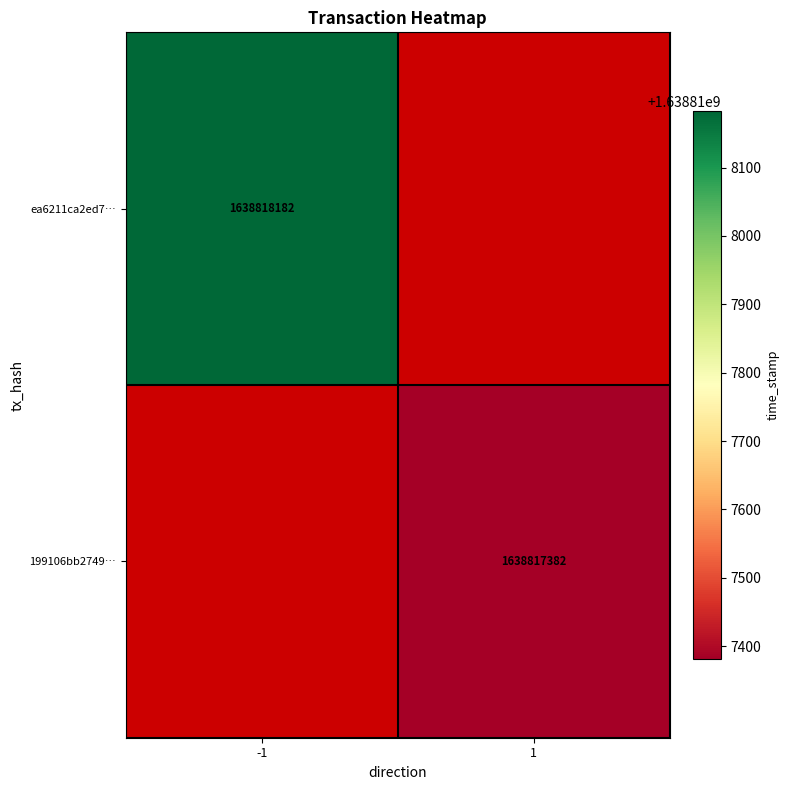

Between direction and time_stamp, which series saw the biggest shift?

ea6211ca2ed797245efb1de6071e122d906e500